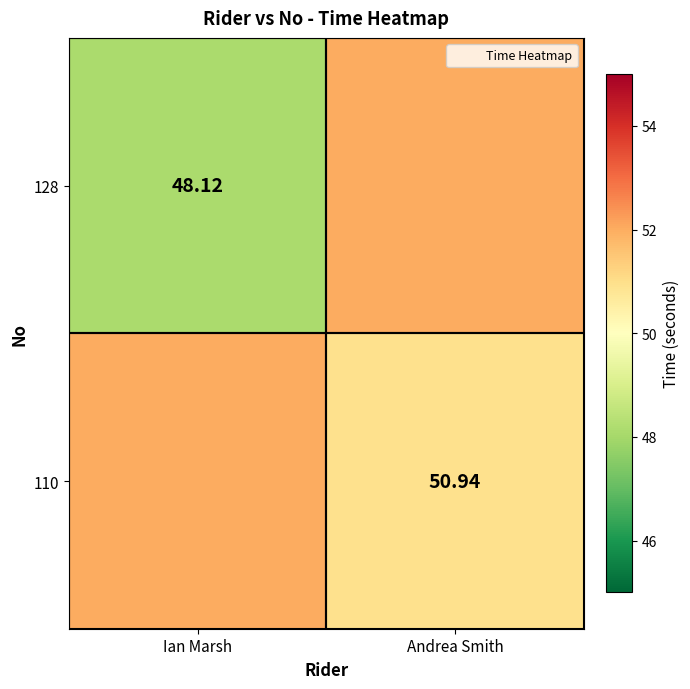

The 128 series shows 52.0 at Andrea Smith. True or false?

True